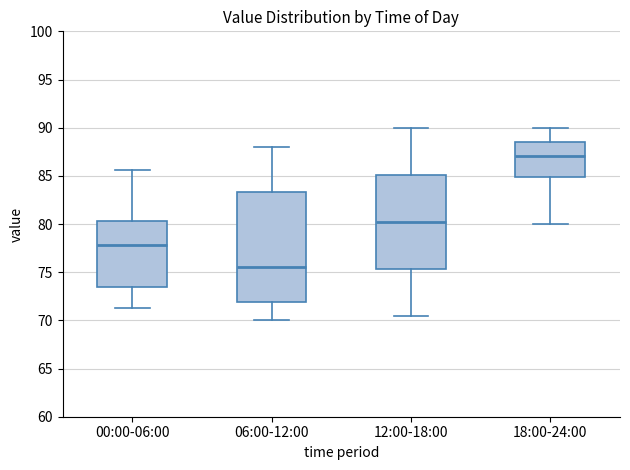

Reading left to right, transcribe this box plot: for each box, give where its median line is, the range the box spans, and where its two whiskers end, as read against the y-axis. The values are not printed on the chart, so give them approximately, as read against the axis.

00:00-06:00: median 78.0, box 73.5 to 80.5, whiskers 71.5 to 85.5
06:00-12:00: median 75.5, box 72.0 to 83.5, whiskers 70.0 to 88.0
12:00-18:00: median 80.5, box 75.5 to 85.0, whiskers 70.5 to 90.0
18:00-24:00: median 87.0, box 85.0 to 88.5, whiskers 80.0 to 90.0